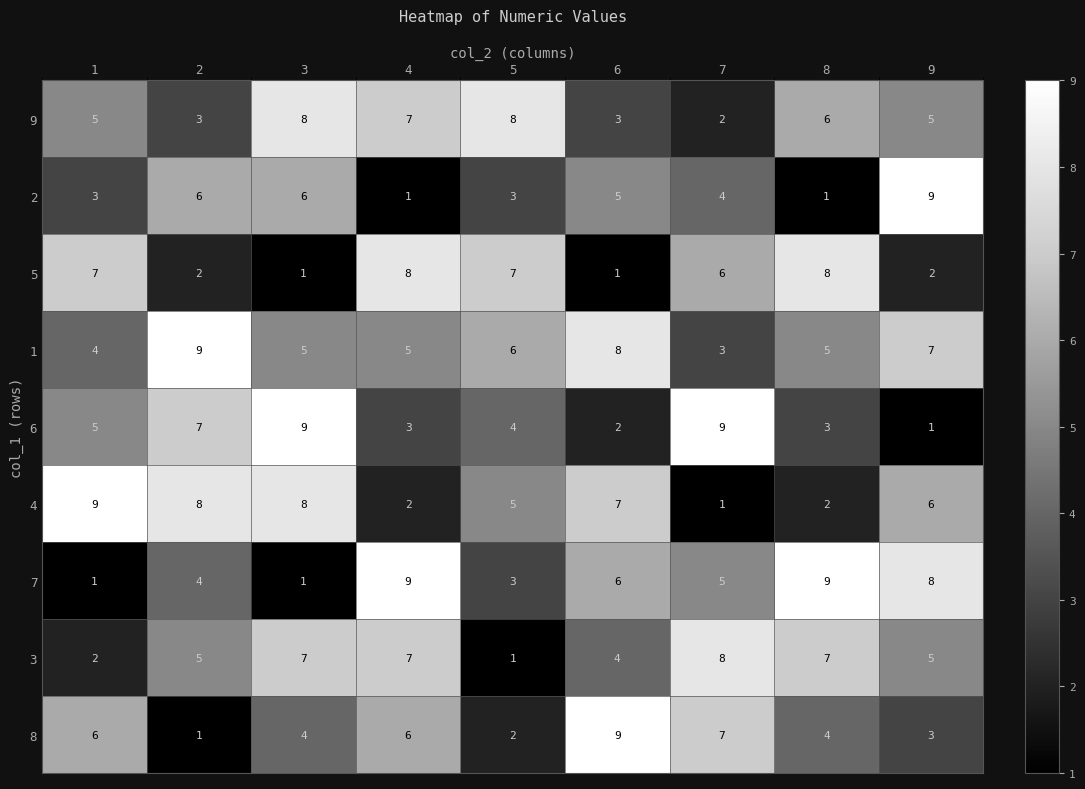

Count the 7 values in the range 3 to 8.

5